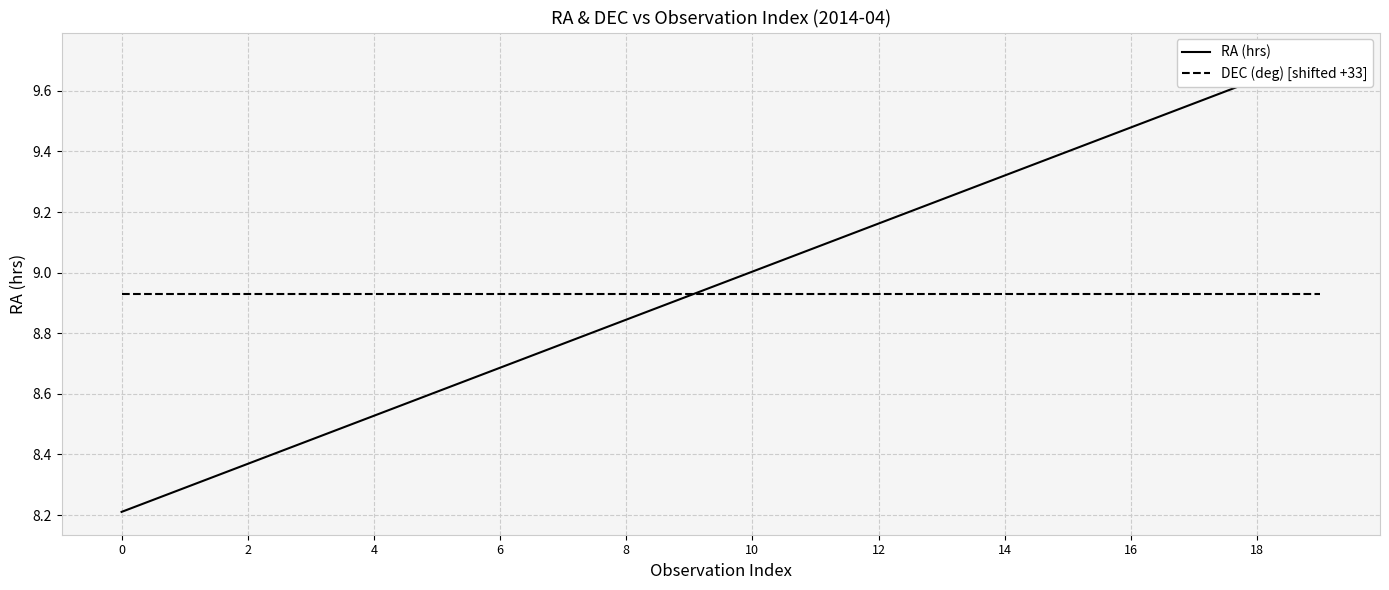

At 11, list the series in order from largest to smallest.

RA (hrs), DEC (deg) [shifted +33]